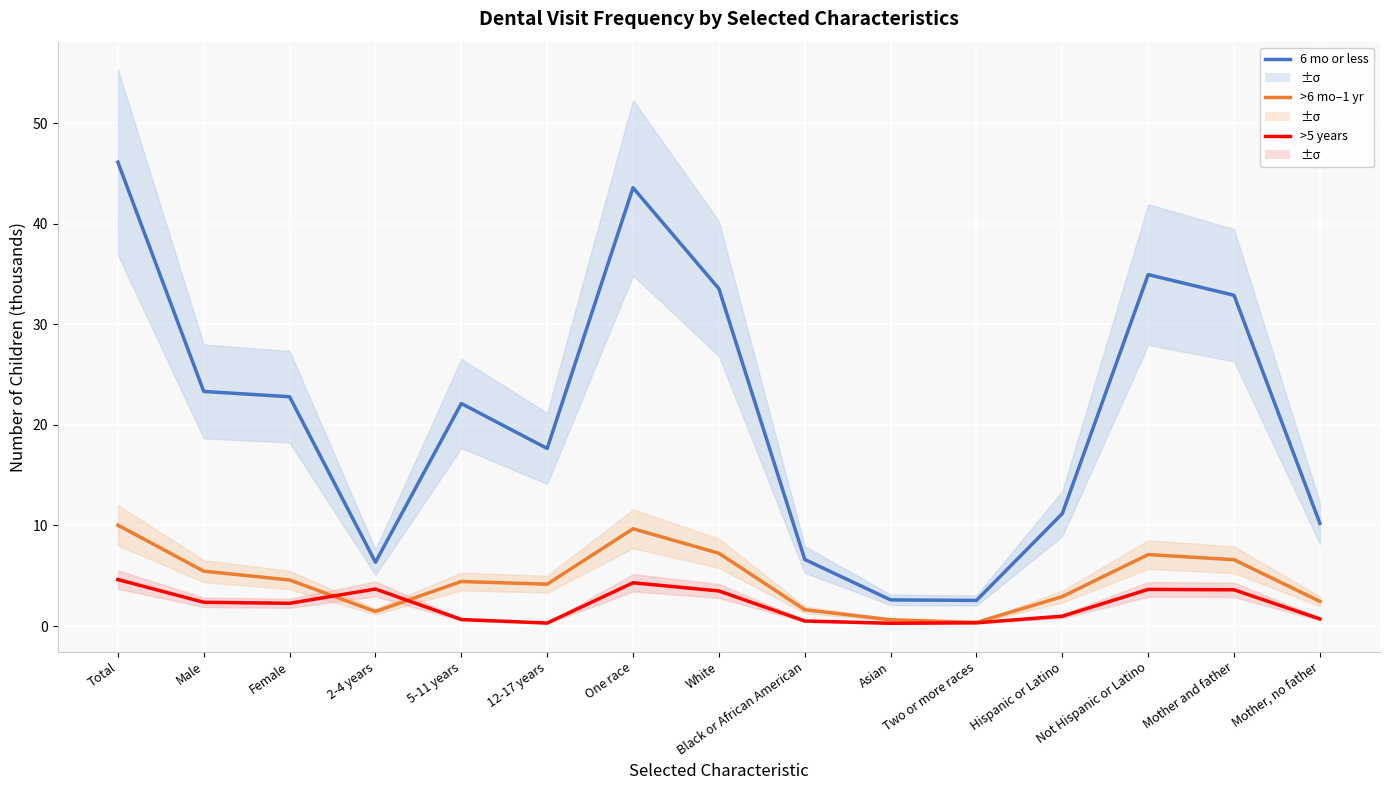

True or false: More than 5 years since last dental visit and 6 months or less since last dental visit intersect in this chart.

False